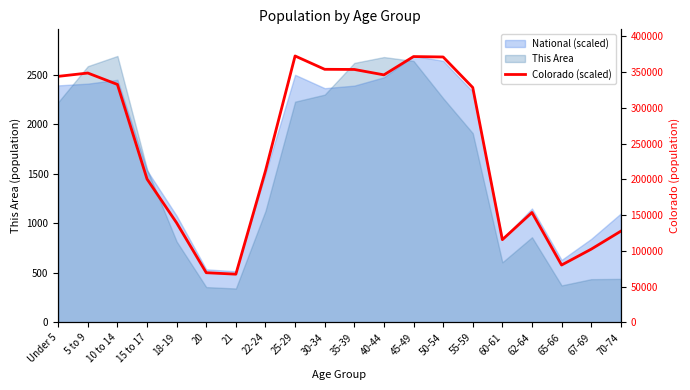

Between 21 and 20, which is larger?

20